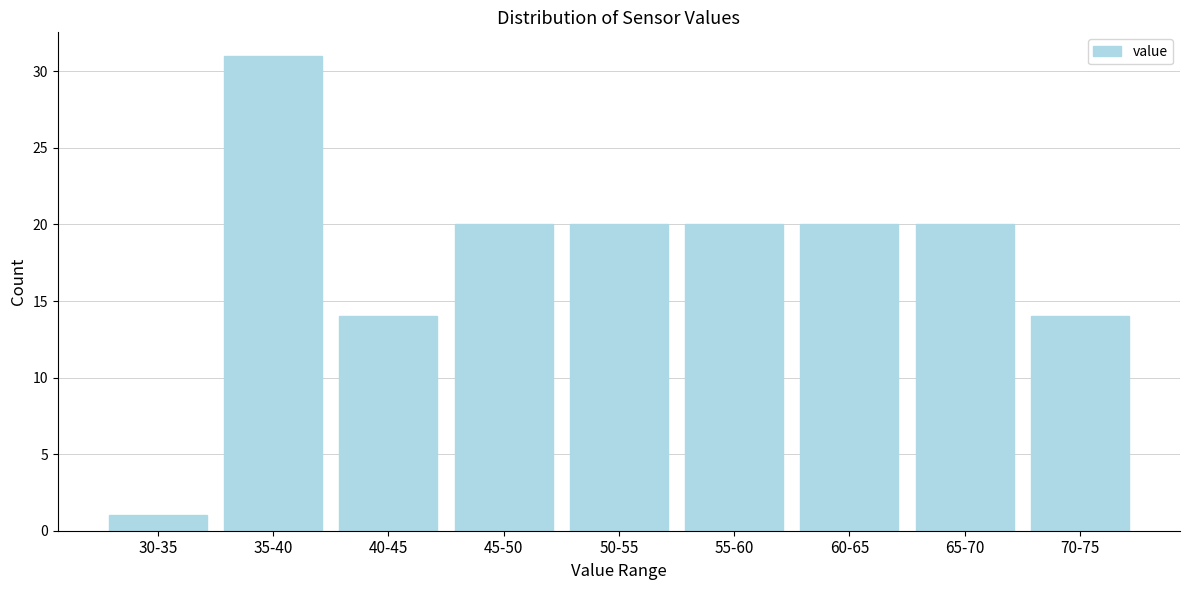

Reading left to right, what are all the values shown in this chart?

1	31	14	20	20	20	20	20	14